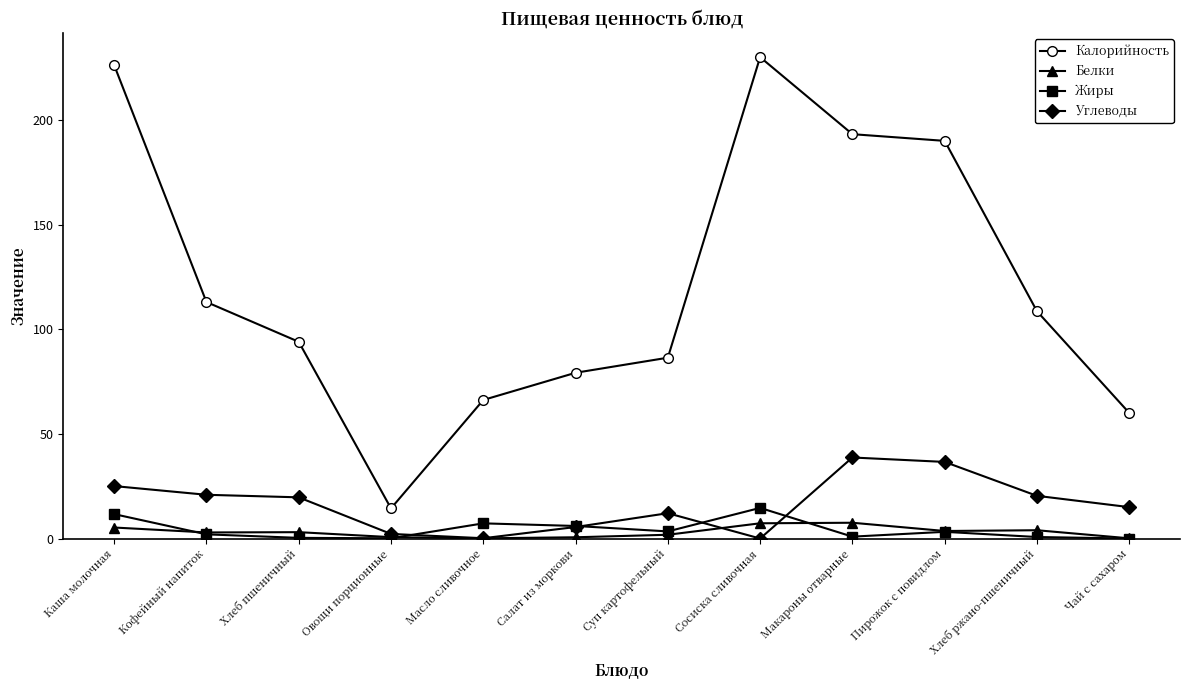

What is the label of the 5th point from the left?

Масло сливочное